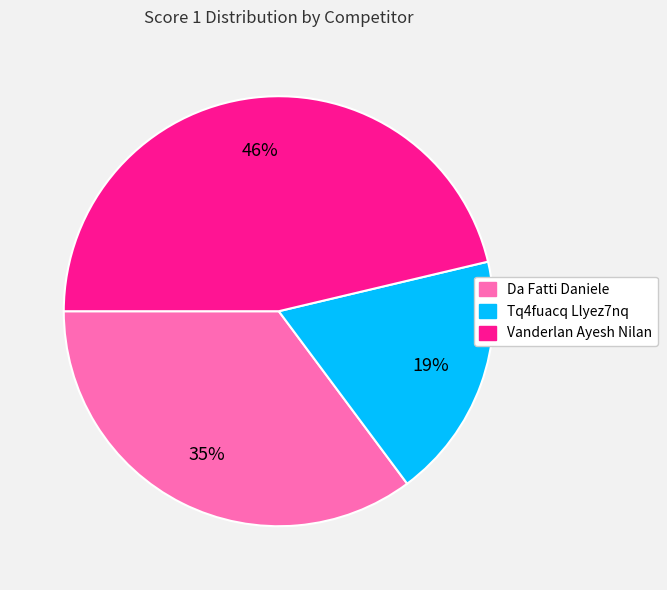

Is the sum of Da Fatti Daniele and Tq4fuacq Llyez7nq greater than half?

Yes